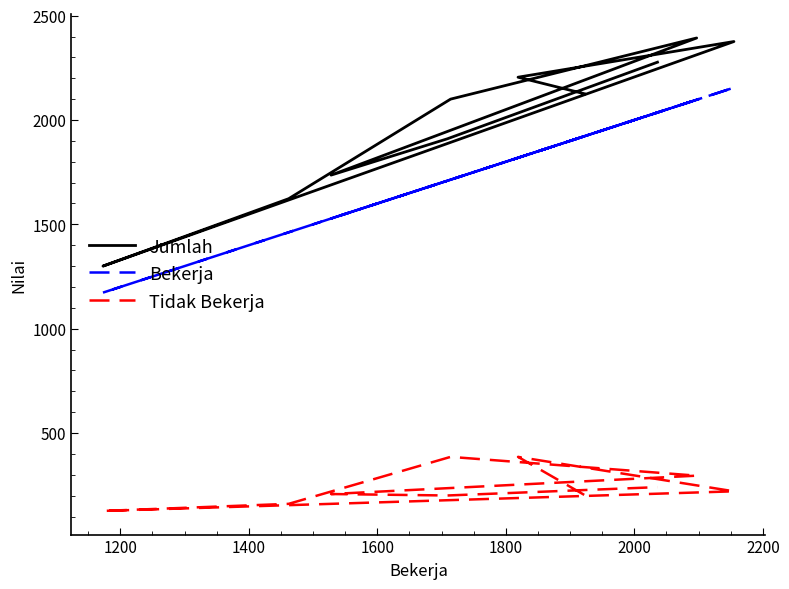

Which series has the largest range (max minus min)?

Jumlah